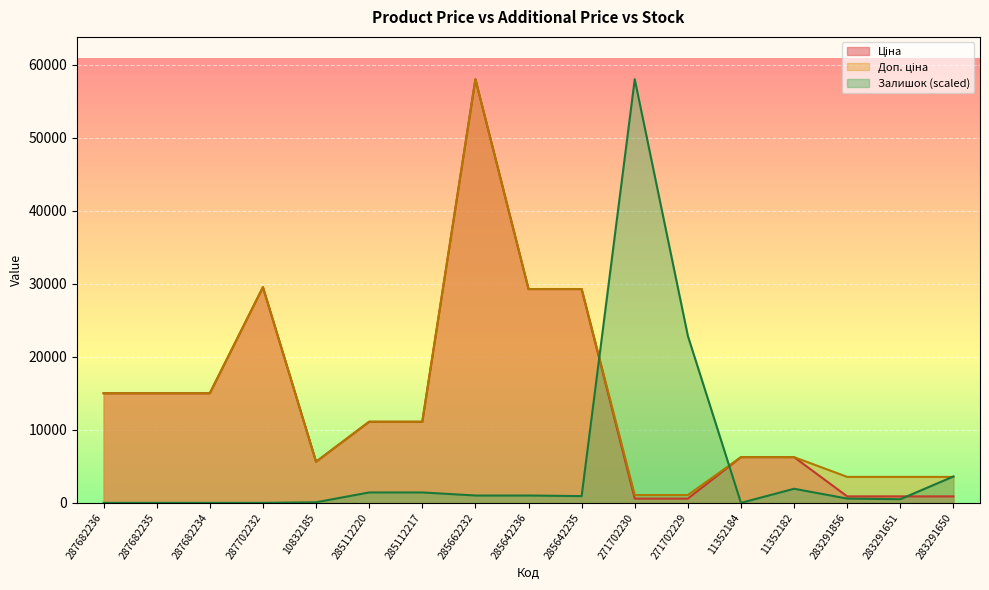

True or false: Ціна has more than 1 interior local peaks.

True